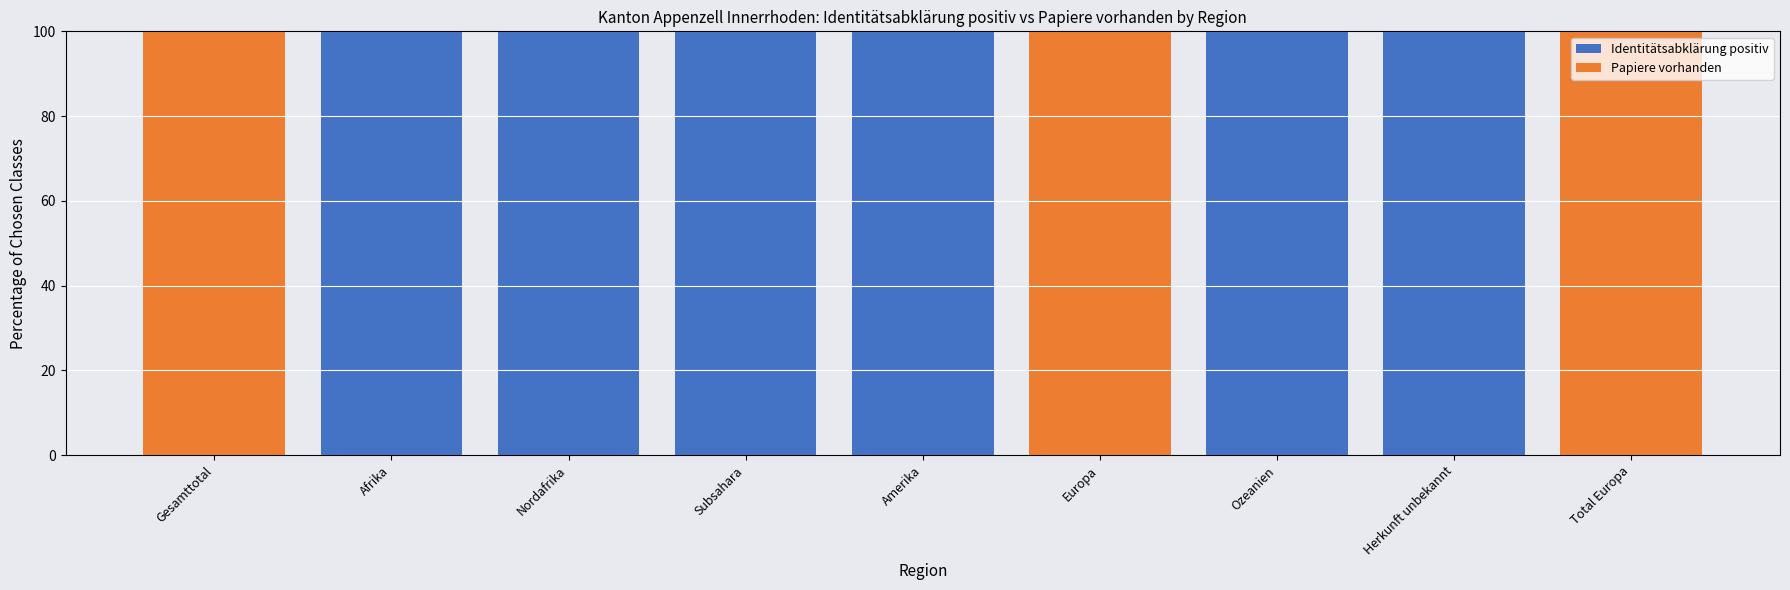

Are the bars grouped side by side (vs. stacked)?

No